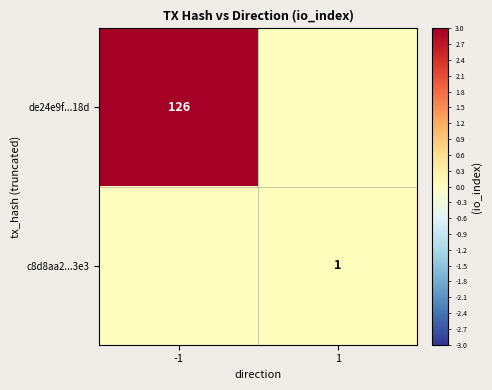

How many series are shown in this chart?

2